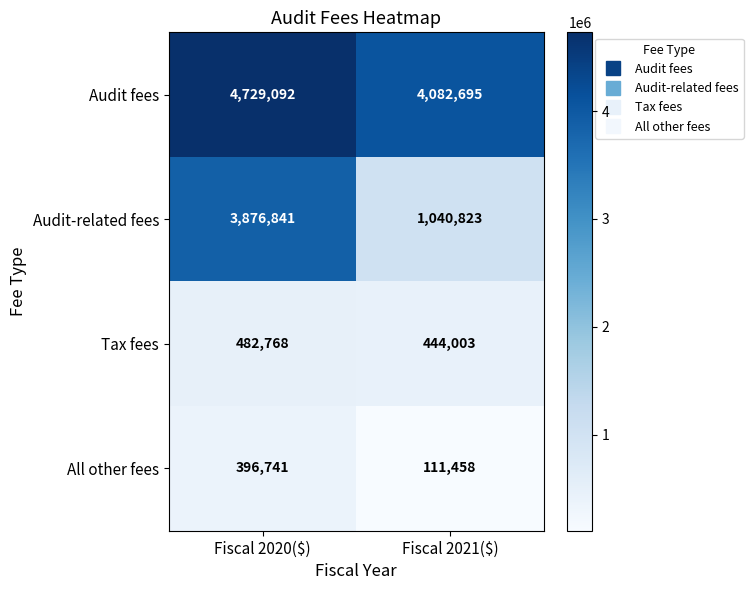

Reading left to right, transcribe all the data shown in this chart.

Audit fees: 4729092	4082695
Audit-related fees: 3876841	1040823
Tax fees: 482768	444003
All other fees: 396741	111458